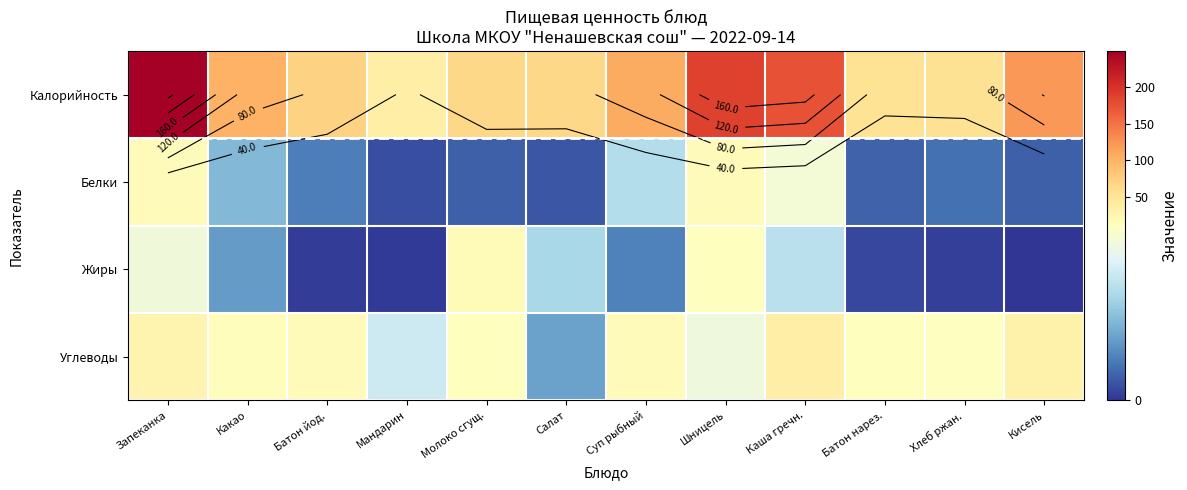

True or false: Жиры has a value of 0.6 at Хлеб ржан..

False